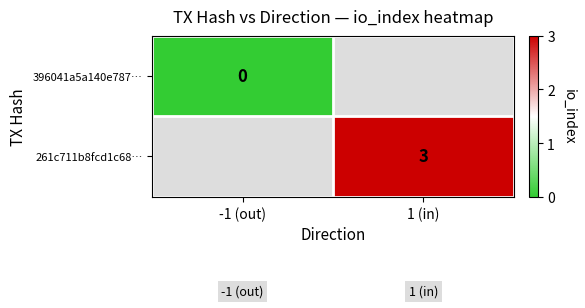

How many distinct data groups are displayed?

2